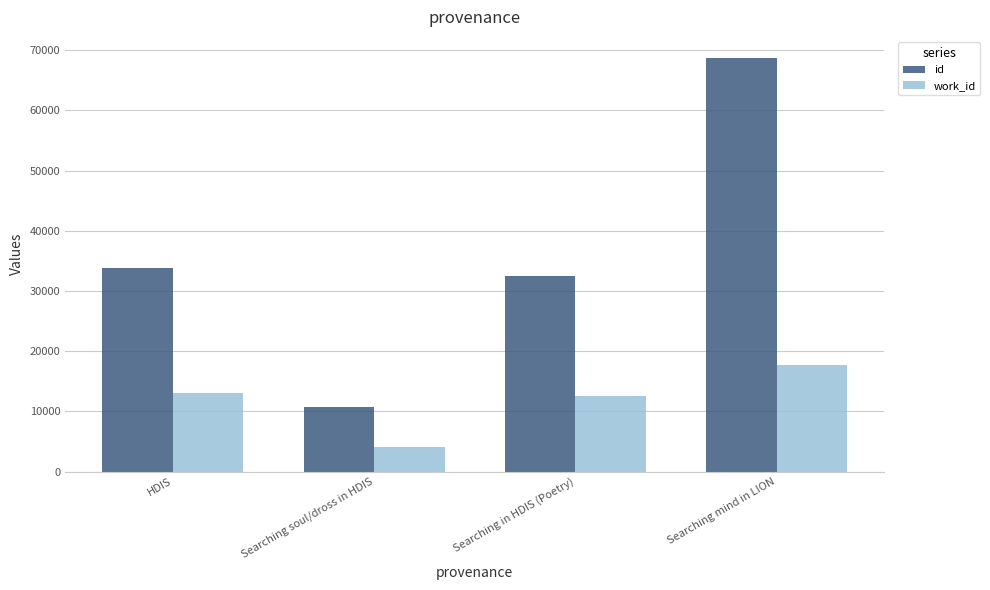

What are all the series names shown in the legend?

id, work_id